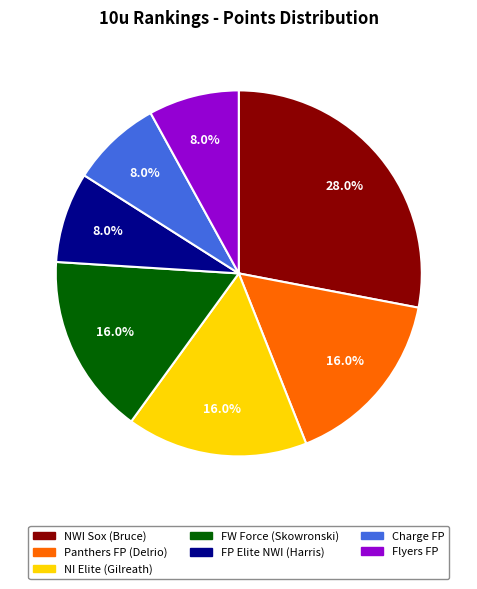

Does NWI Sox (Bruce) account for over 50% of the chart?

No